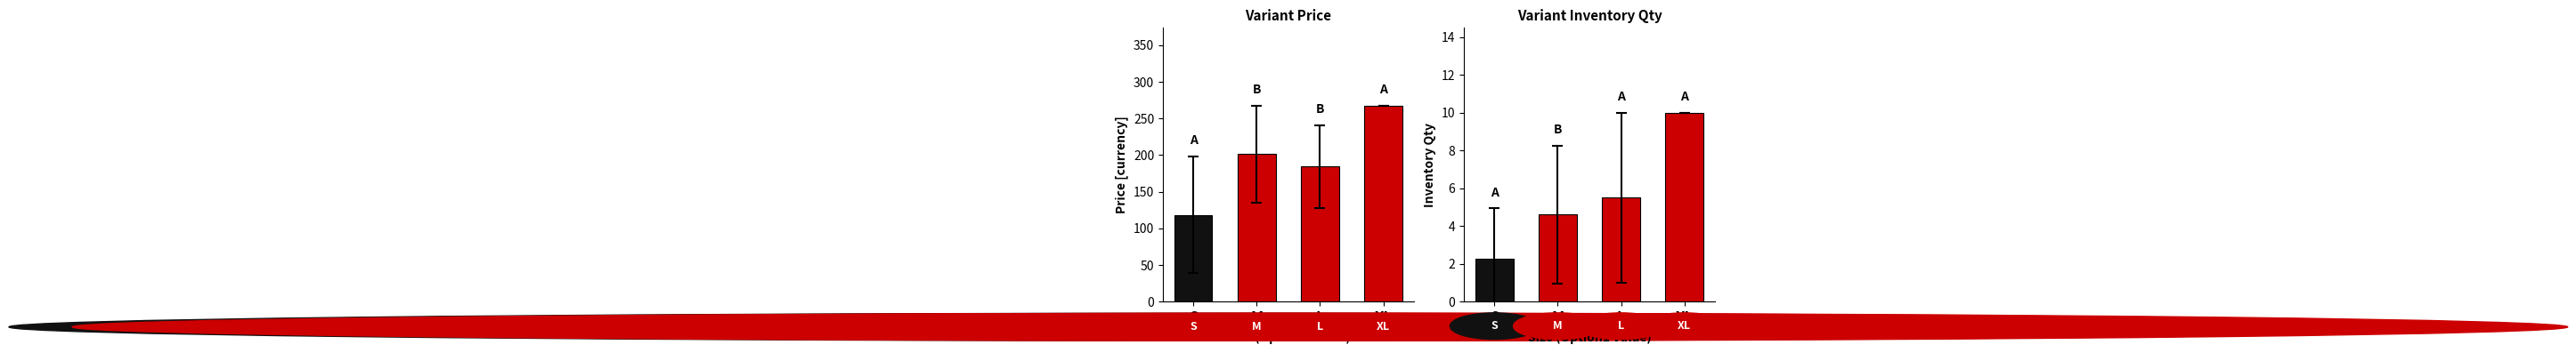

How many data points in Variant Inventory Qty are above 5?

2